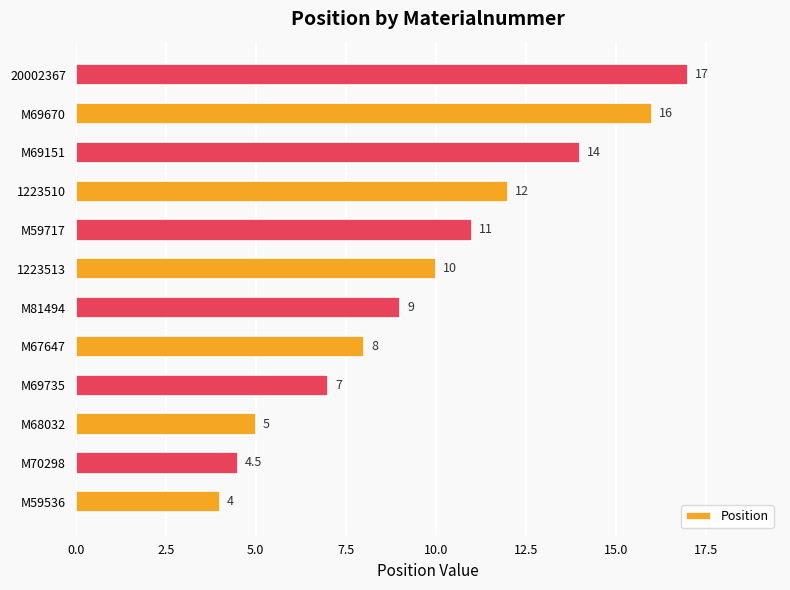

Between M70298 and M69735, which is larger?

M69735